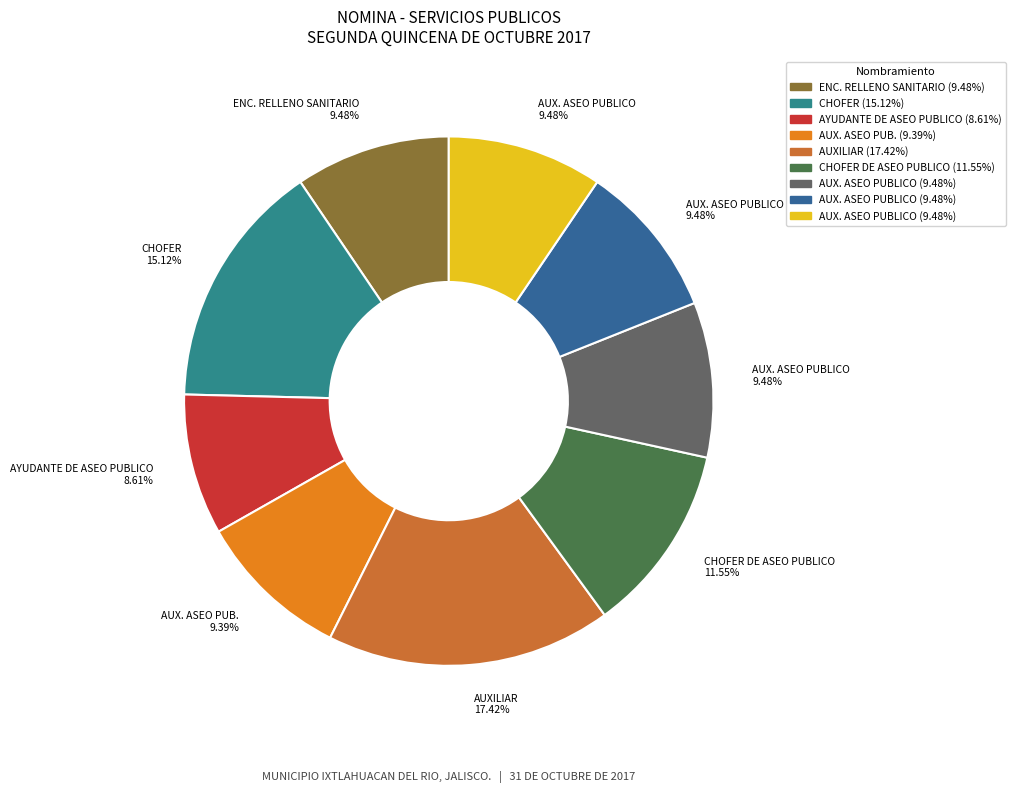

How many segments does this pie chart have?

9